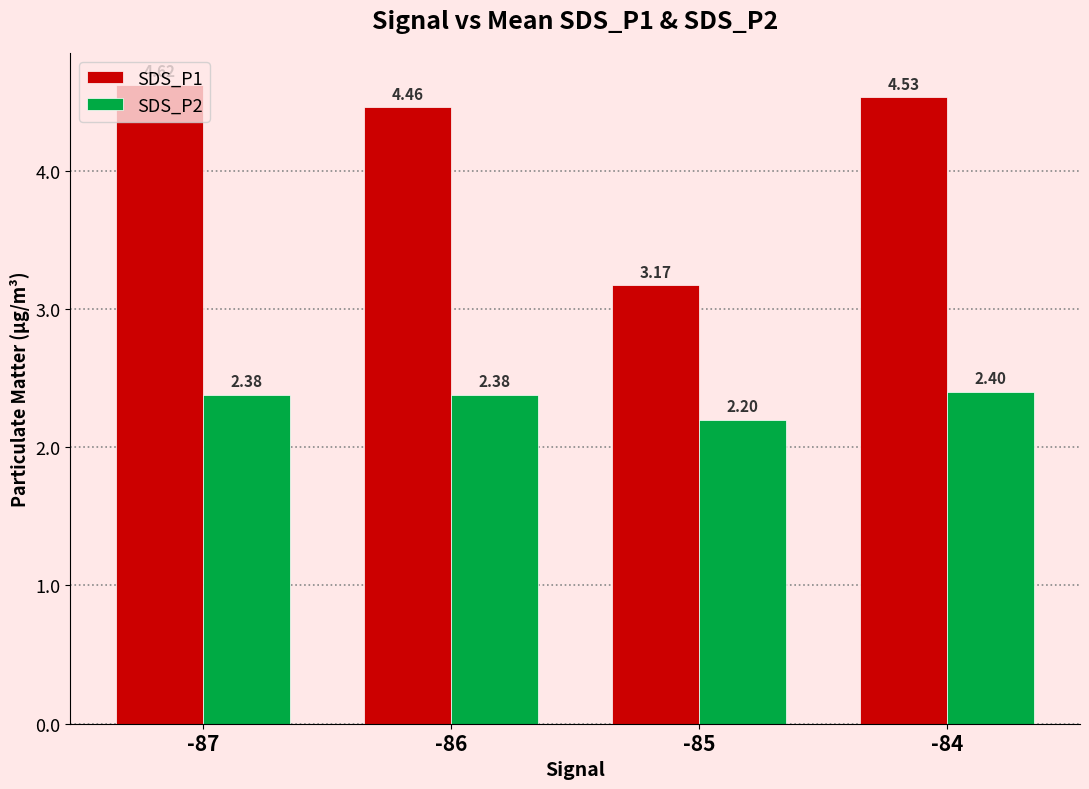

What are all the series names shown in the legend?

SDS_P1, SDS_P2